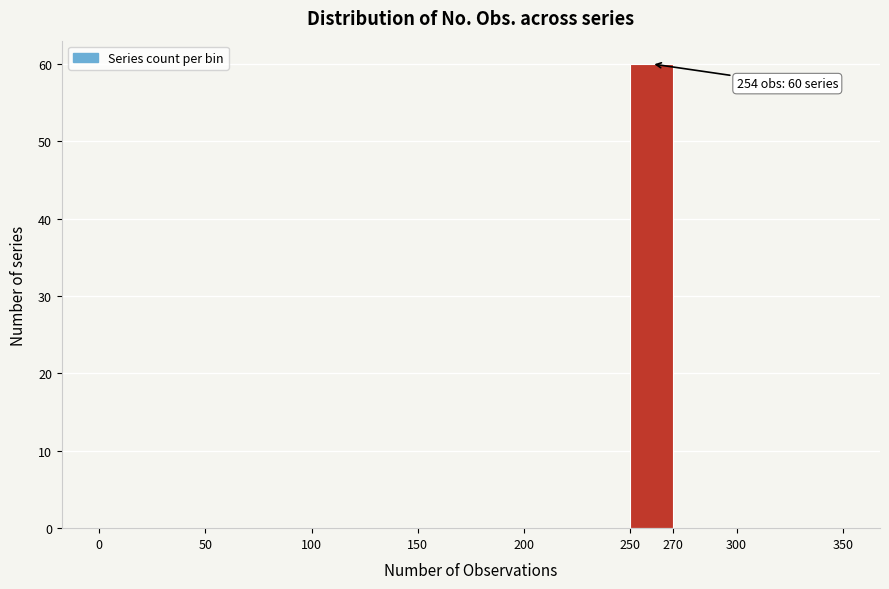

Over which range of the x-axis is the bar tallest?

250 to 270